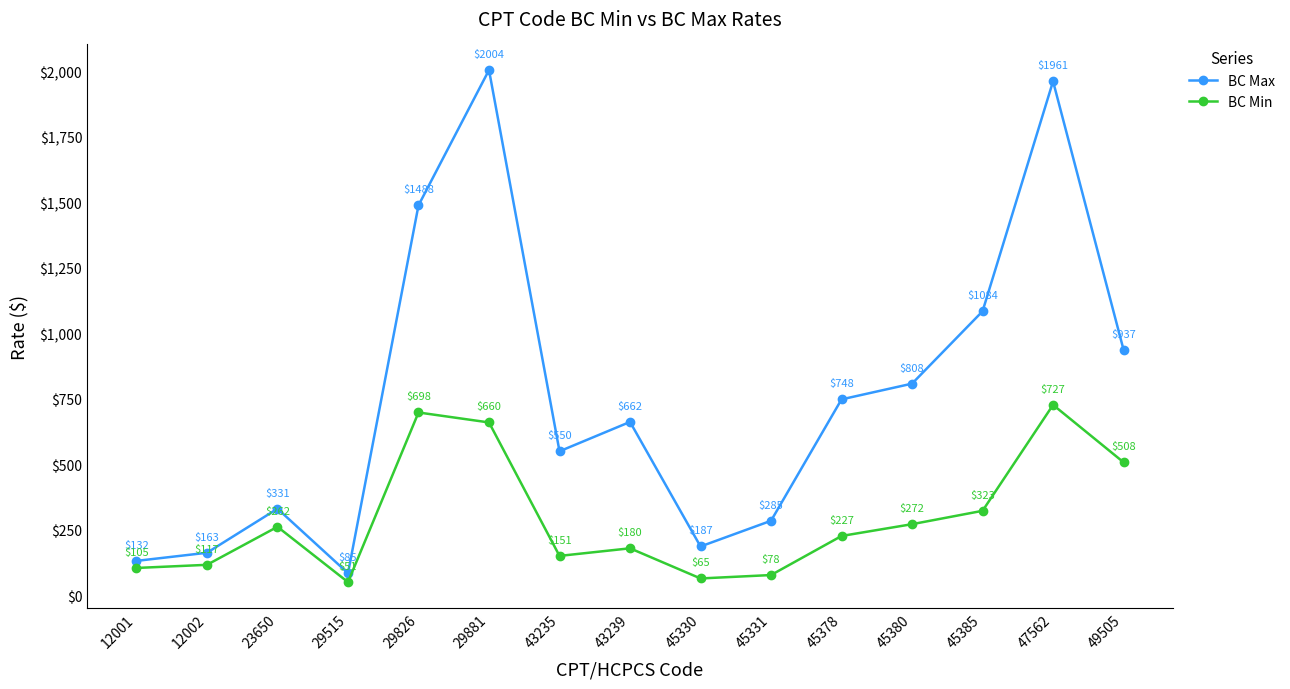

What is the difference between the maximum and second lowest values in the BC Max series?

1872